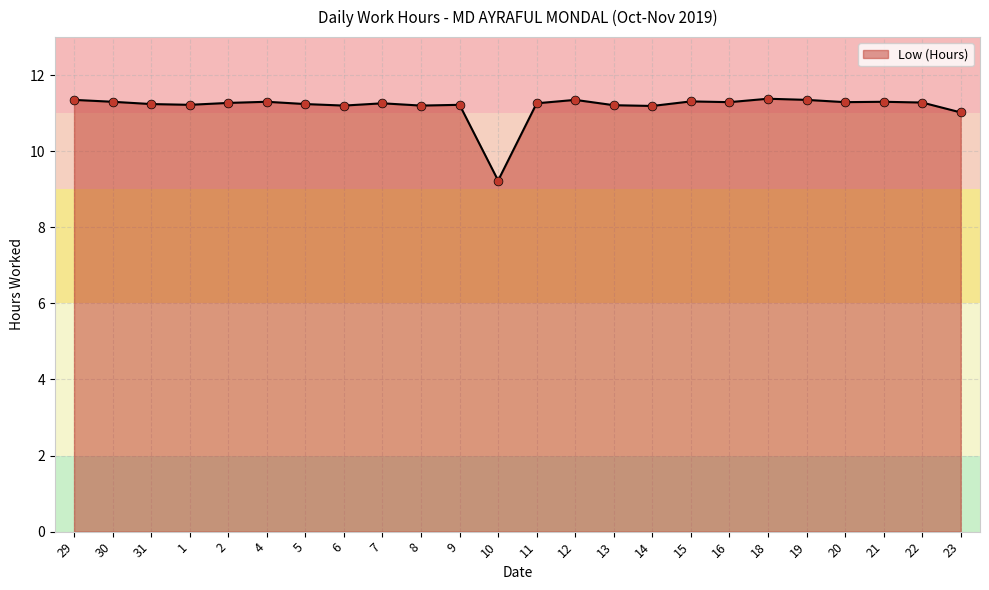

Between 14 and 12, which is larger?

12